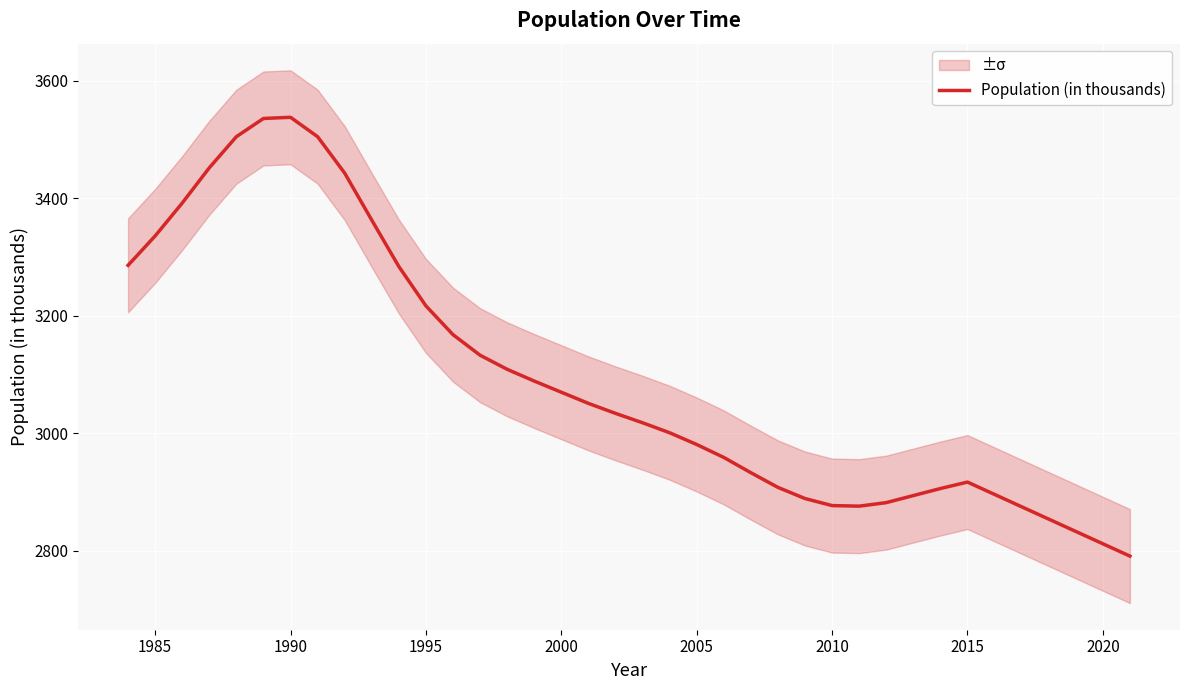

How many data points does each series have?

33